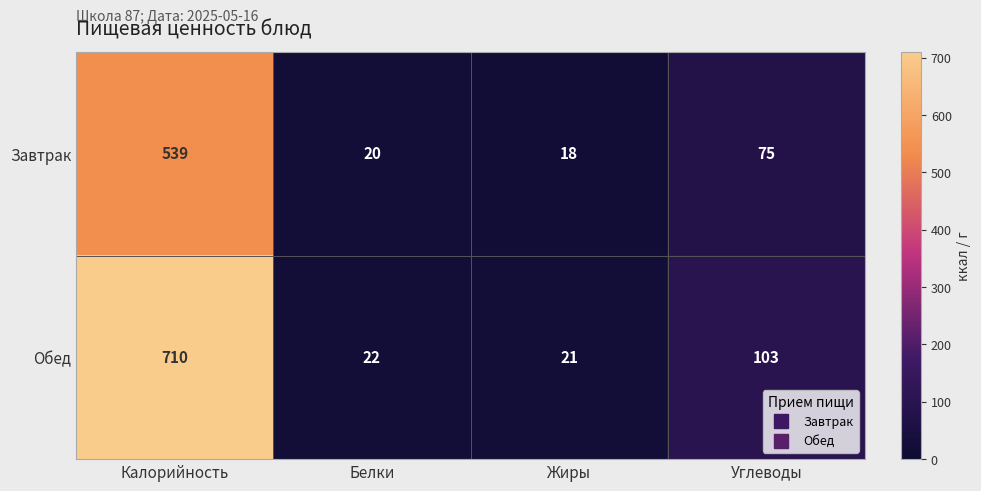

What is the maximum value shown in the chart?

710